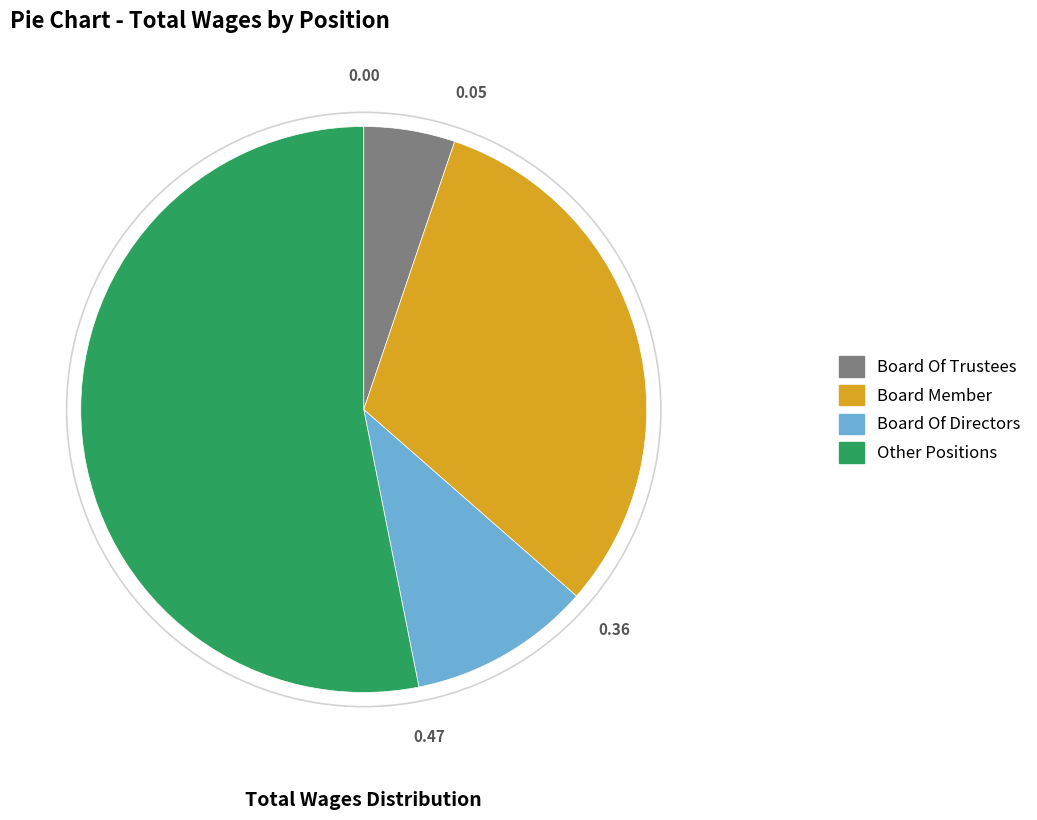

How many slices are in this pie chart?

4